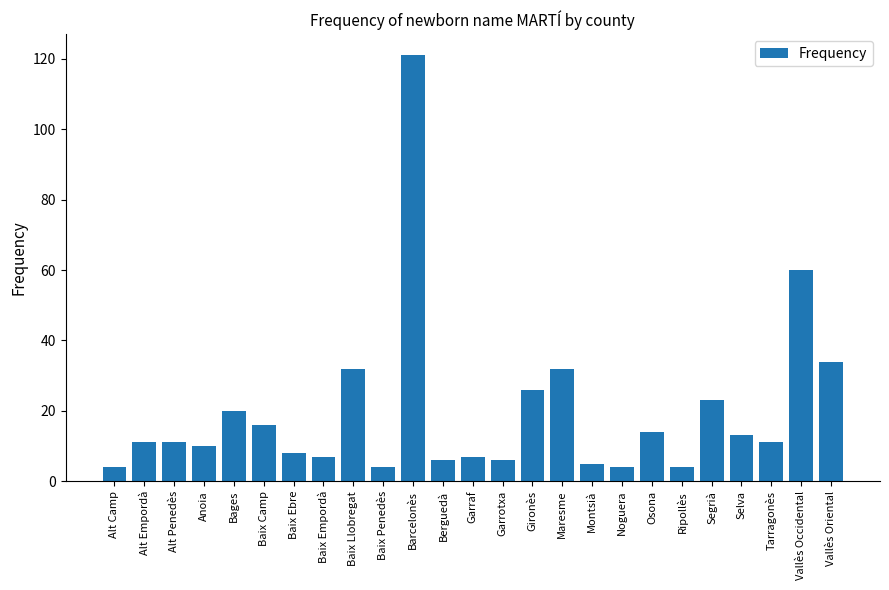

Reading left to right, list all the values displayed in this chart.

Alt Camp=4	Alt Empordà=11	Alt Penedès=11	Anoia=10	Bages=20	Baix Camp=16	Baix Ebre=8	Baix Empordà=7	Baix Llobregat=32	Baix Penedès=4	Barcelonès=121	Berguedà=6	Garraf=7	Garrotxa=6	Gironès=26	Maresme=32	Montsià=5	Noguera=4	Osona=14	Ripollès=4	Segrià=23	Selva=13	Tarragonès=11	Vallès Occidental=60	Vallès Oriental=34